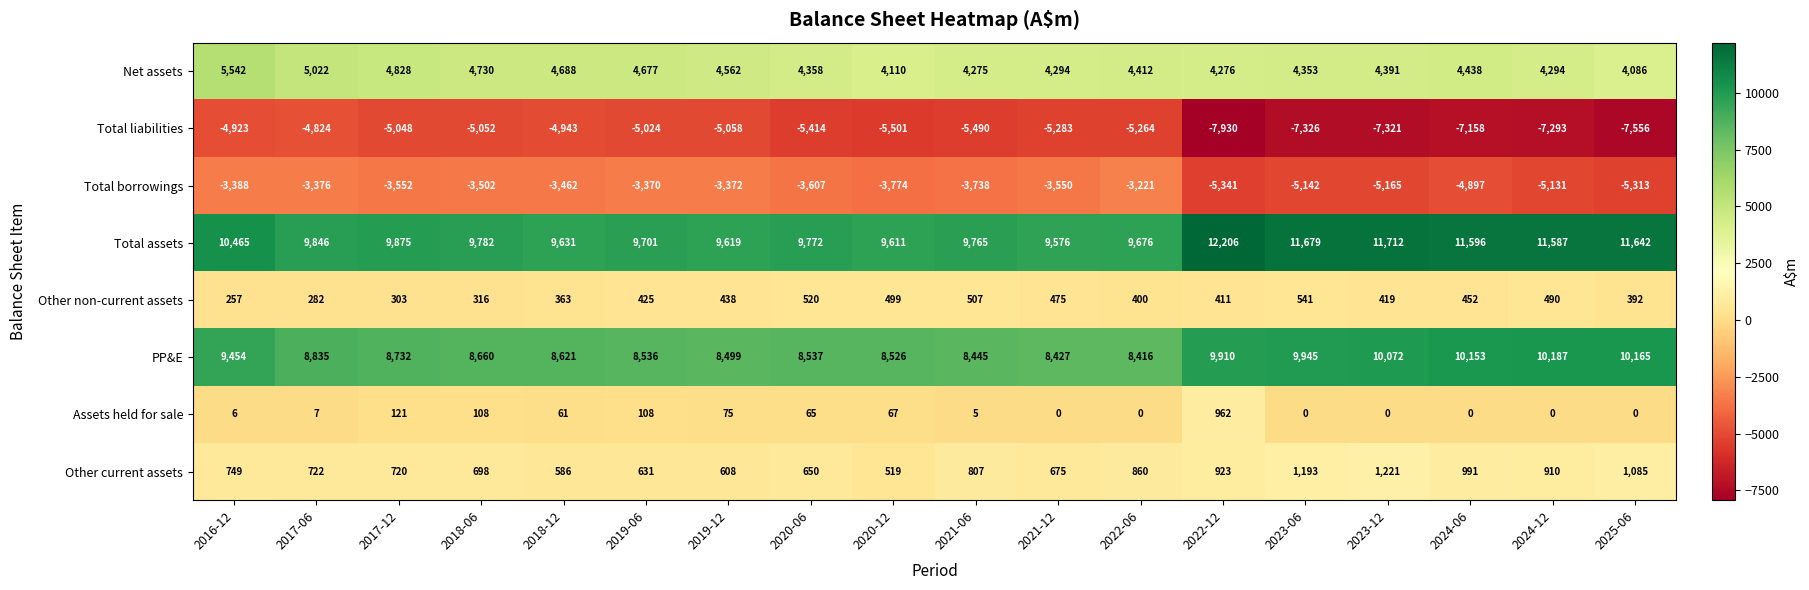

How many categories are shown in the chart?

18